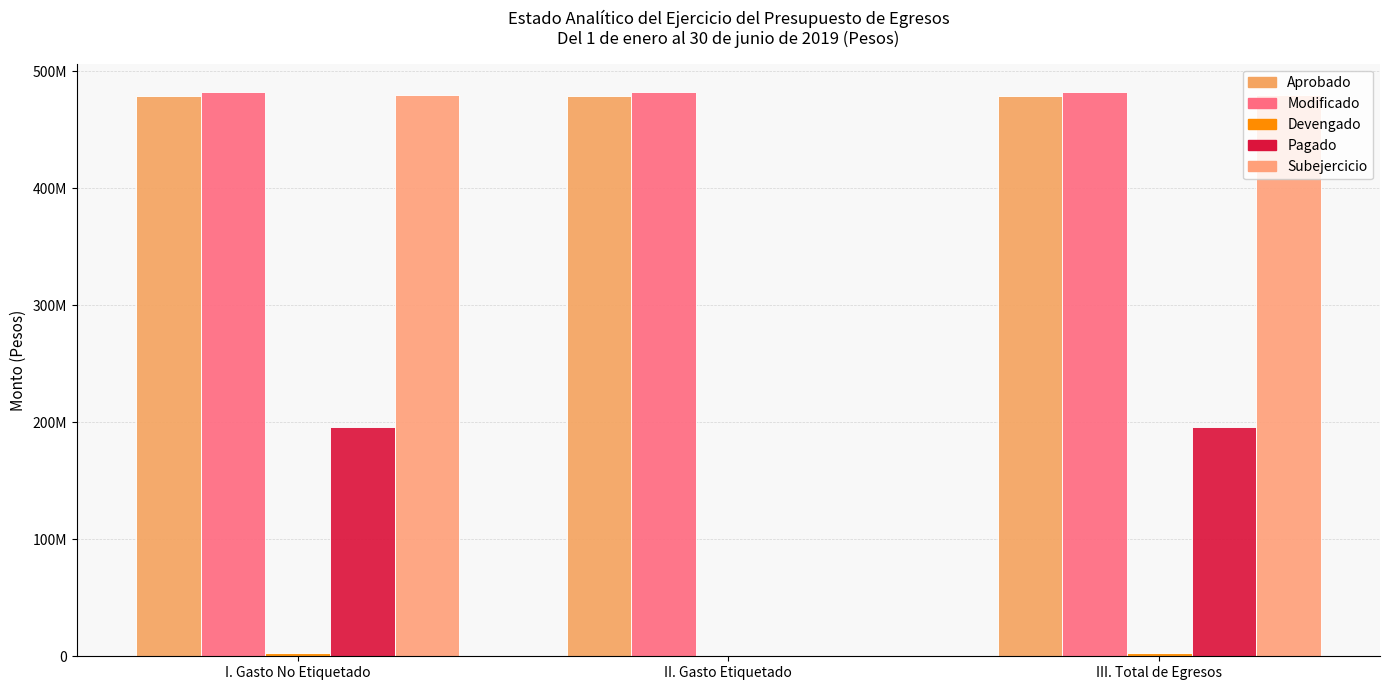

Which series has the largest range (max minus min)?

Subejercicio